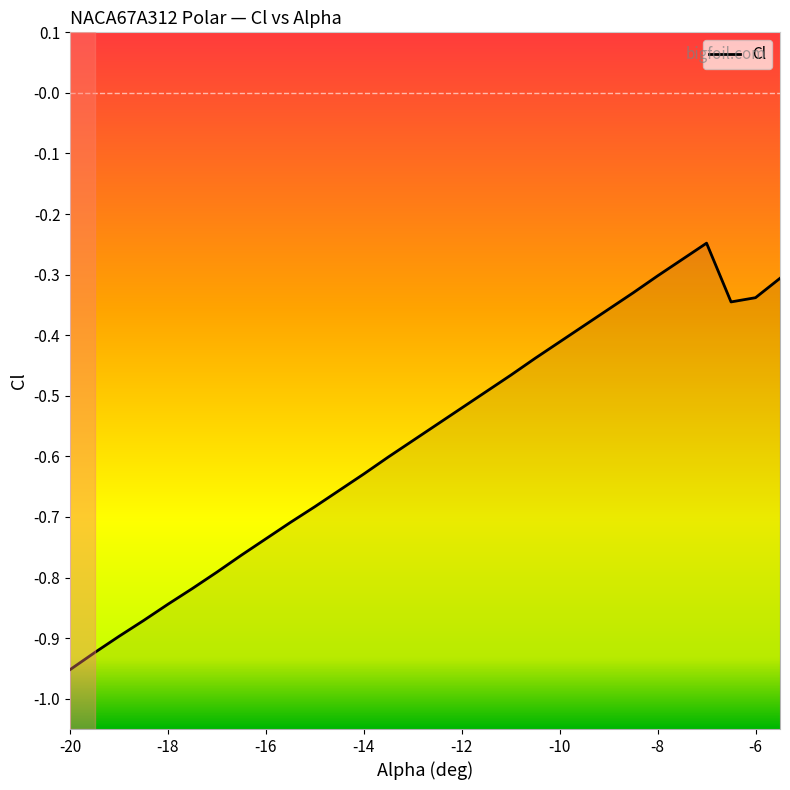

Is it true that the value at -19 is -0.9?

True